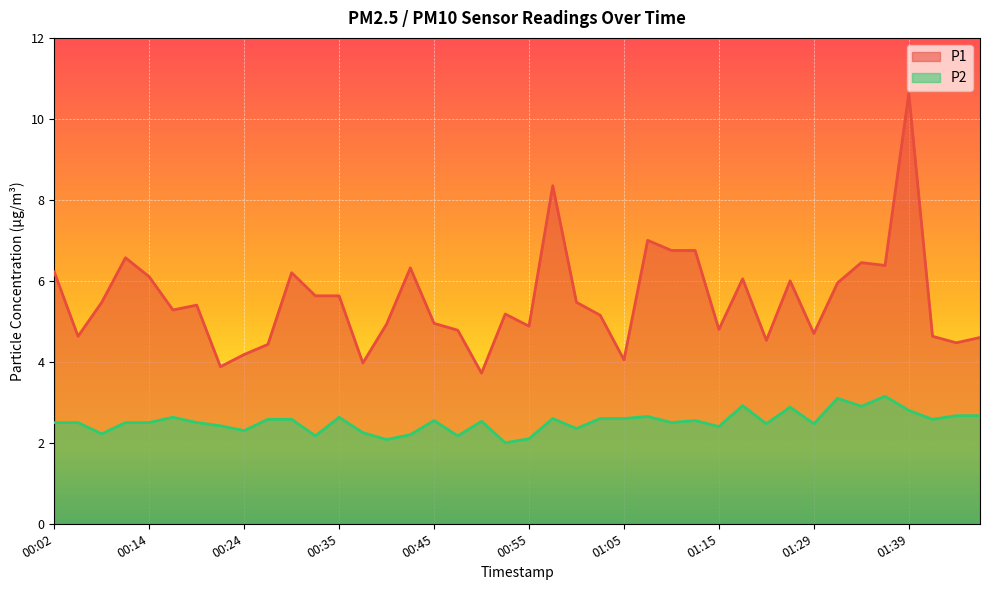

At 01:15, list the series in order from largest to smallest.

P1, P2